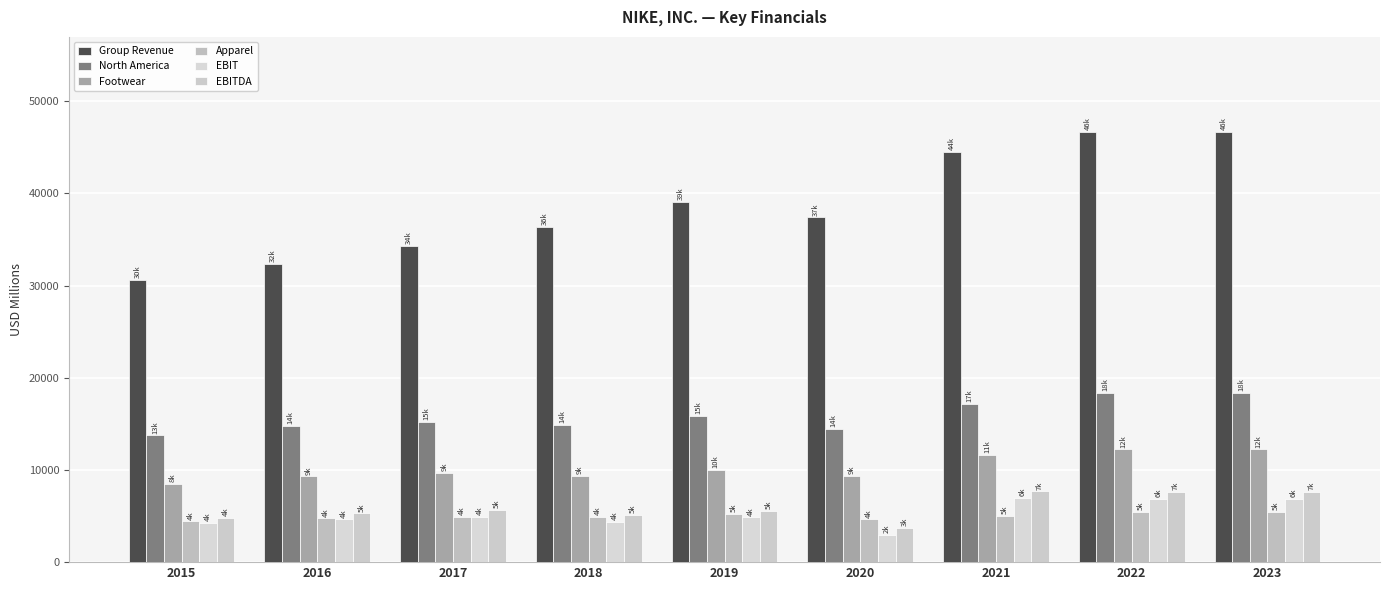

Which label corresponds to the smallest value in the chart?

2020